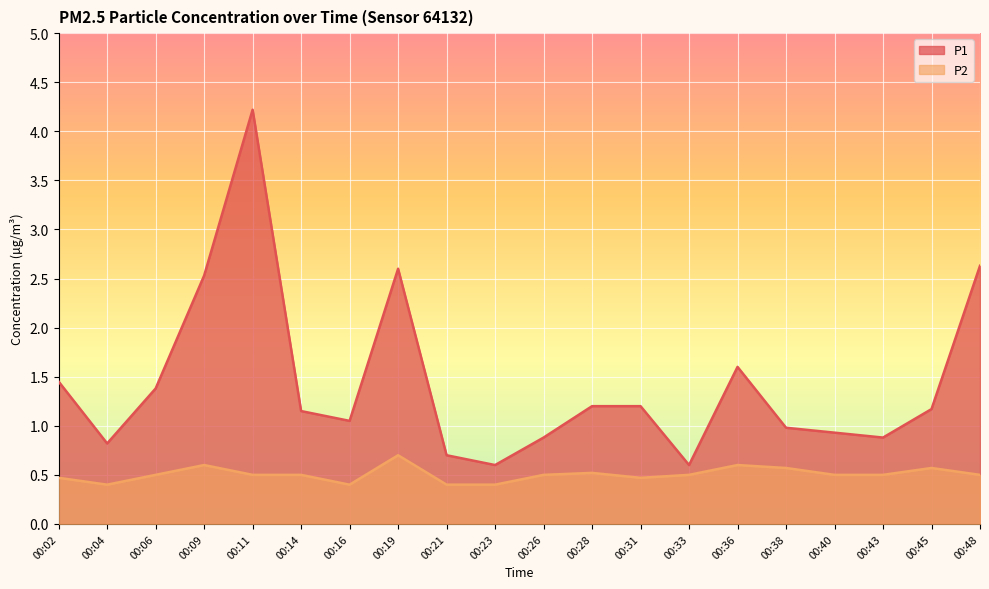

List the labels in order of P2 value, smallest first.

00:04, 00:16, 00:21, 00:23, 00:02, 00:31, 00:06, 00:11, 00:14, 00:26, 00:33, 00:40, 00:43, 00:48, 00:28, 00:38, 00:45, 00:09, 00:36, 00:19